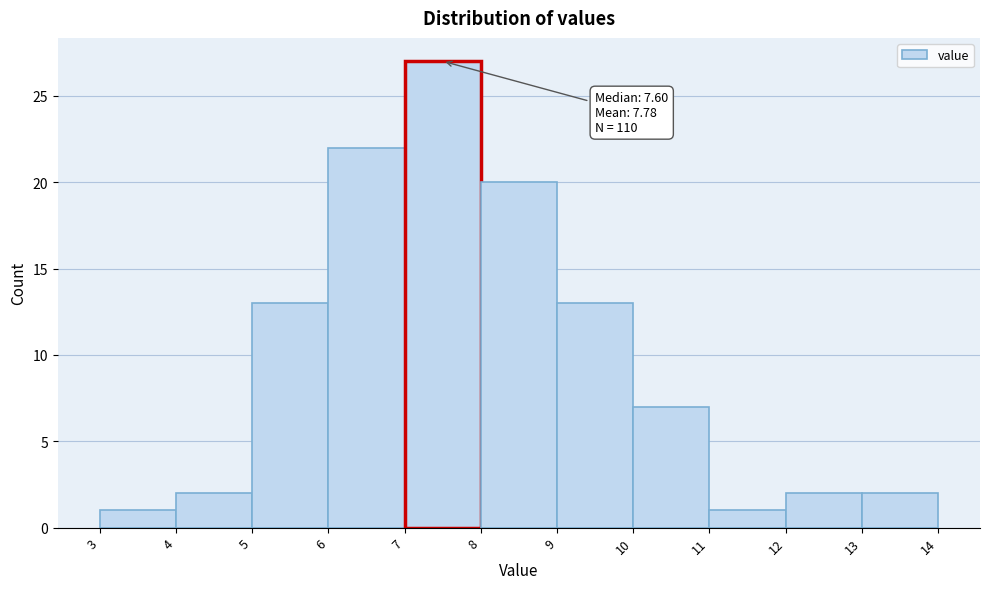

Over which range of the x-axis is the bar tallest?

7 to 8